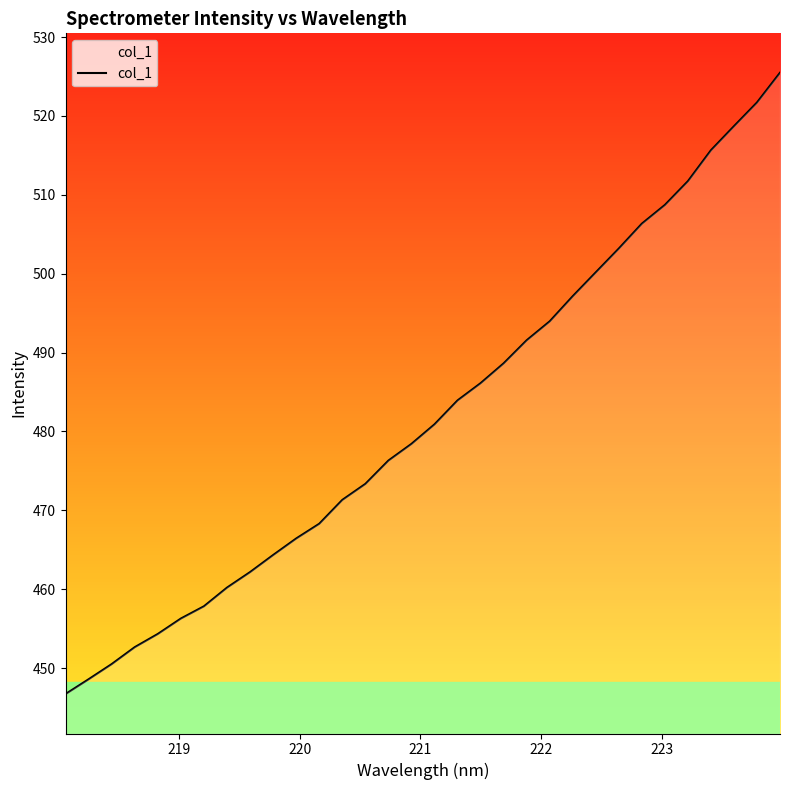

What is the difference between the maximum and minimum values?

78.8